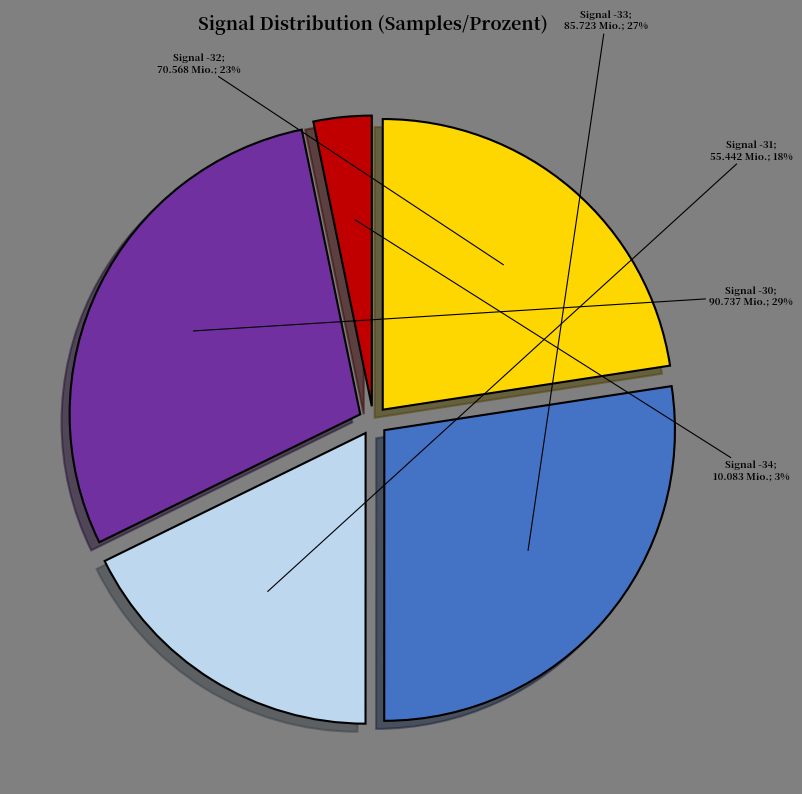

Is there a majority slice in this chart?

No